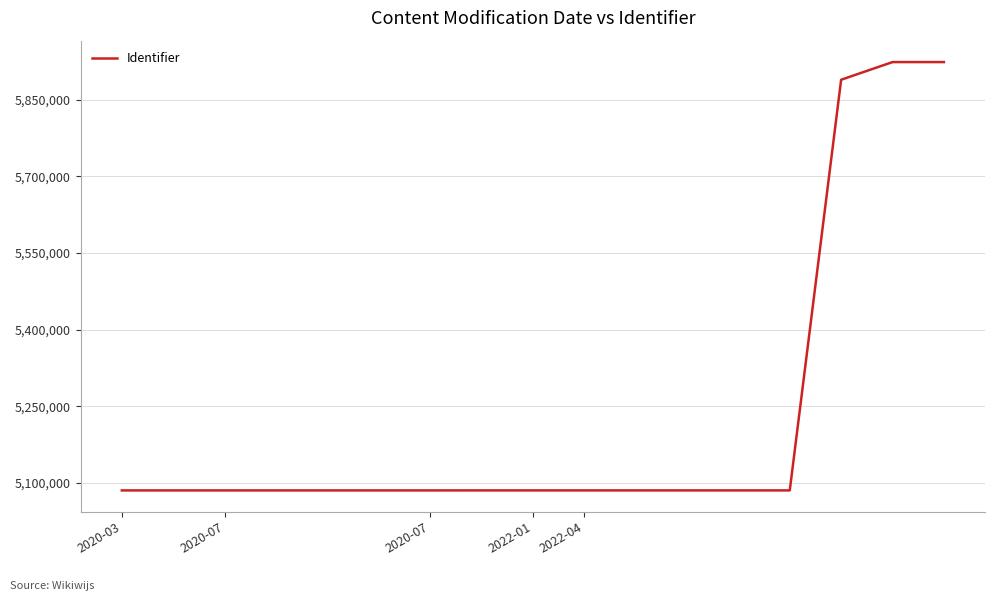

What is the maximum value shown in the chart?

5923868